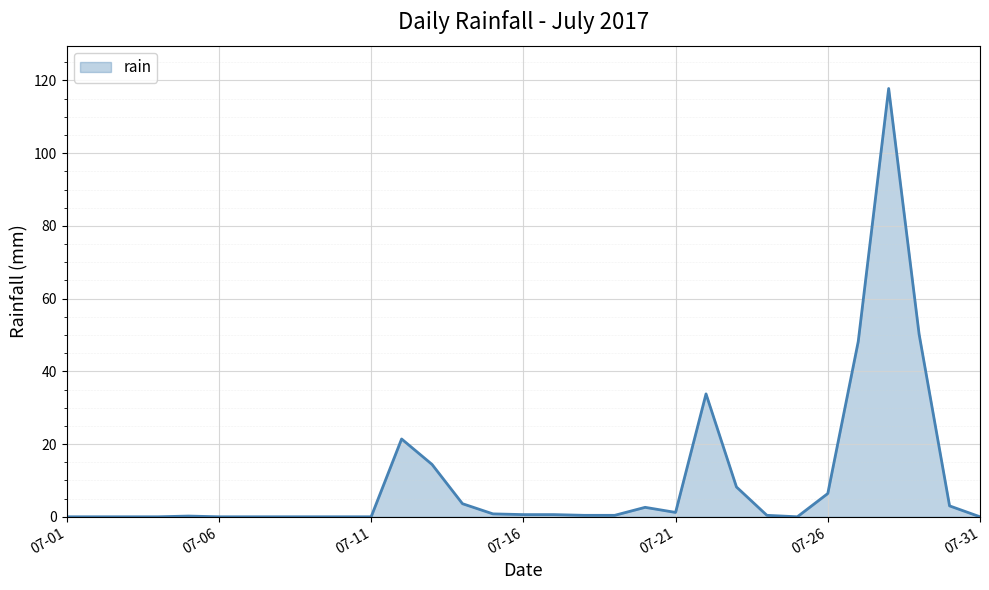

What is the maximum value shown in the chart?

117.8